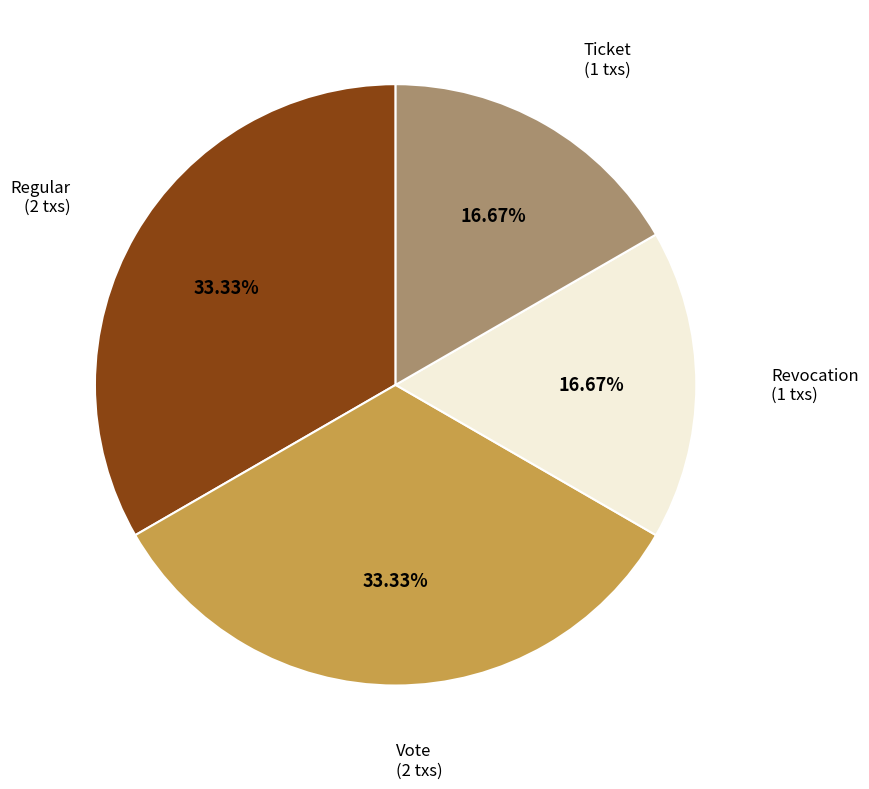

Does any single category account for the majority?

No